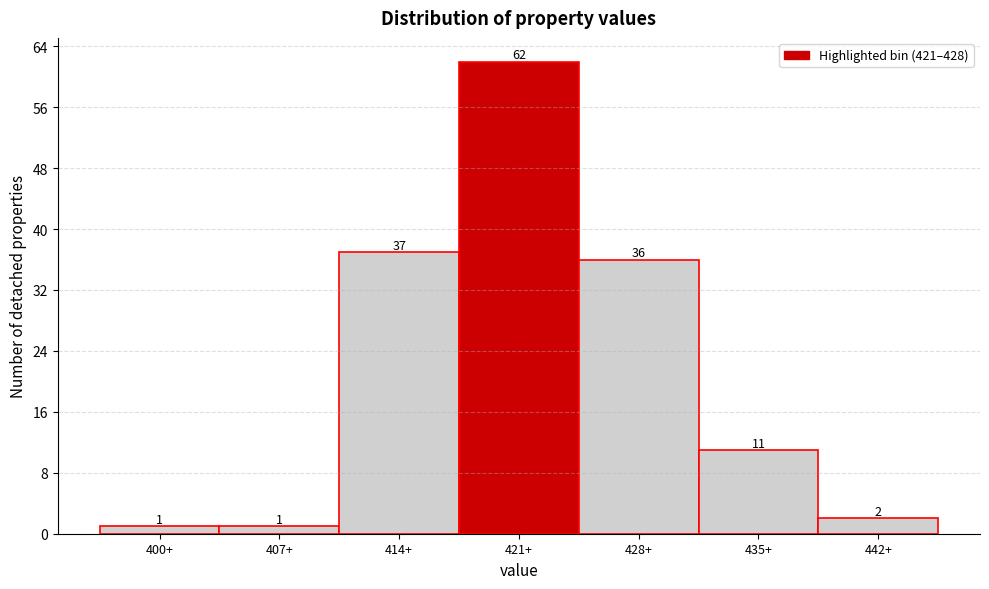

Reading left to right, transcribe all the data shown in this chart.

400+=1	407+=1	414+=37	421+=62	428+=36	435+=11	442+=2